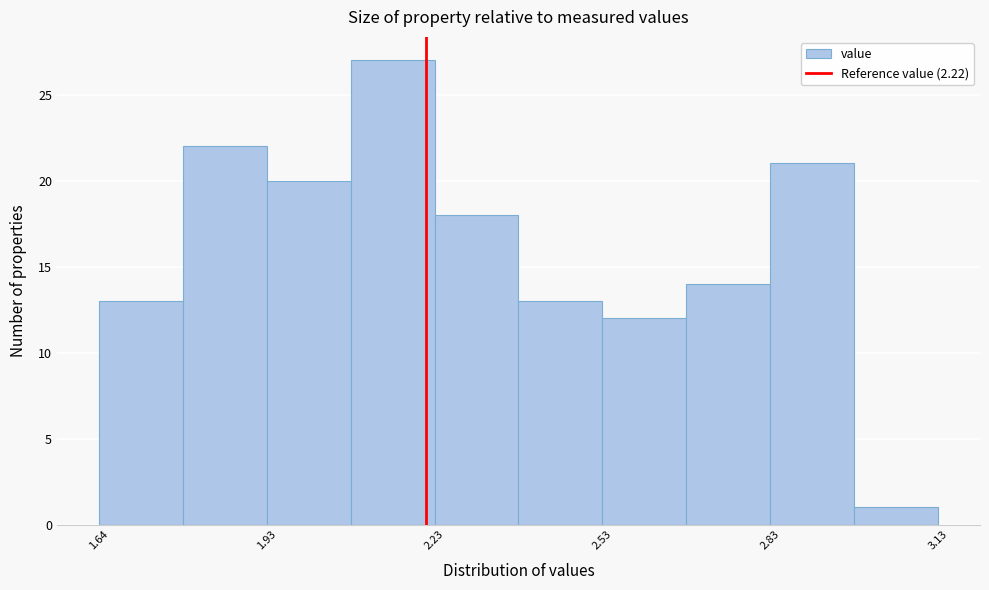

Around what value on the x-axis is the tallest bar? Give the approximate position of its centre, as read against the axis.

2.15